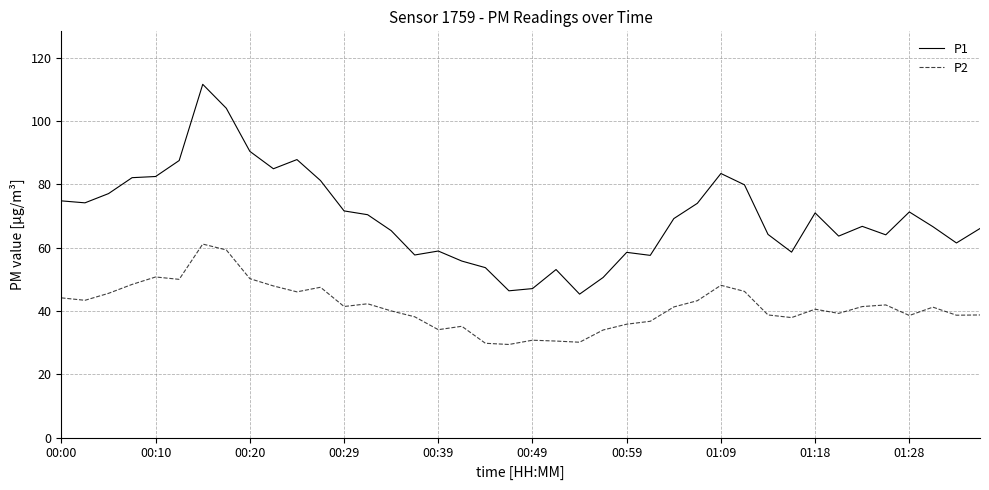

Which series has the widest spread of values?

P1